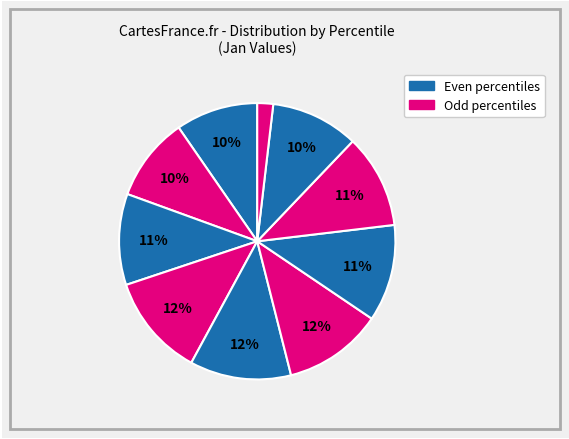

How many slices are in this pie chart?

10